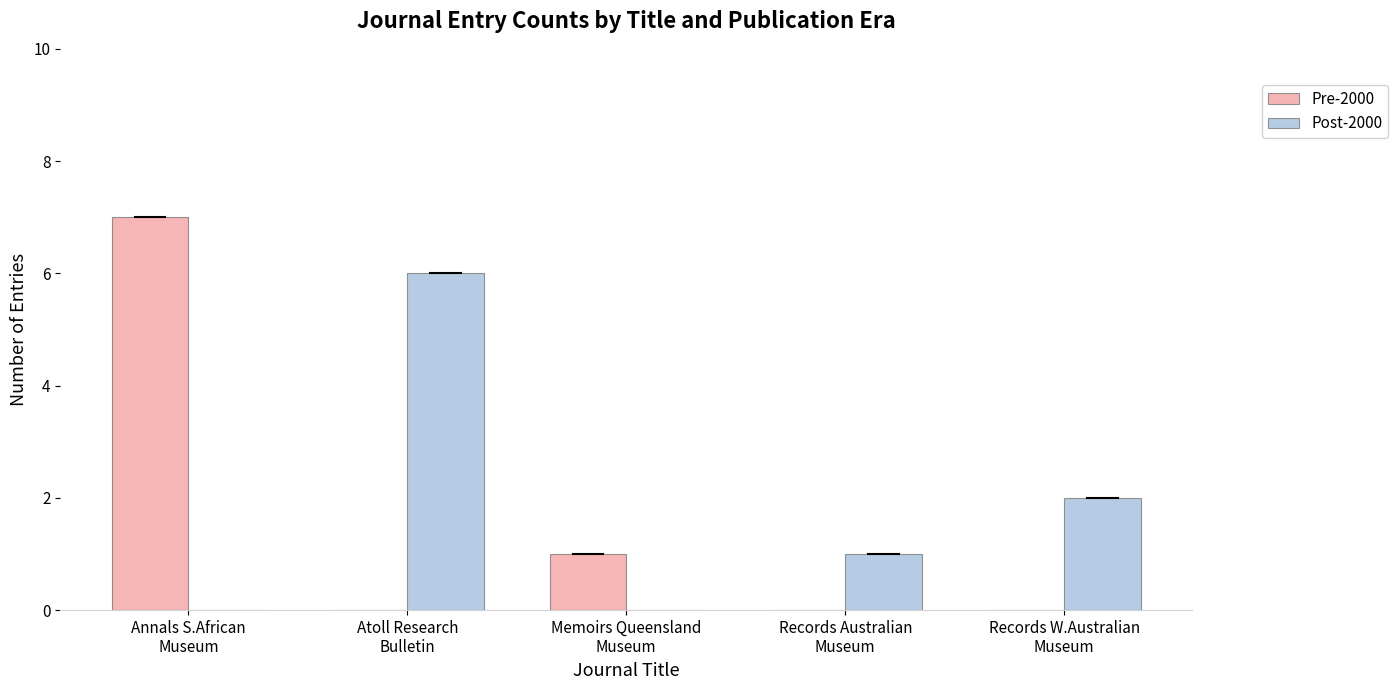

What is the sum of all Post-2000 values?

9